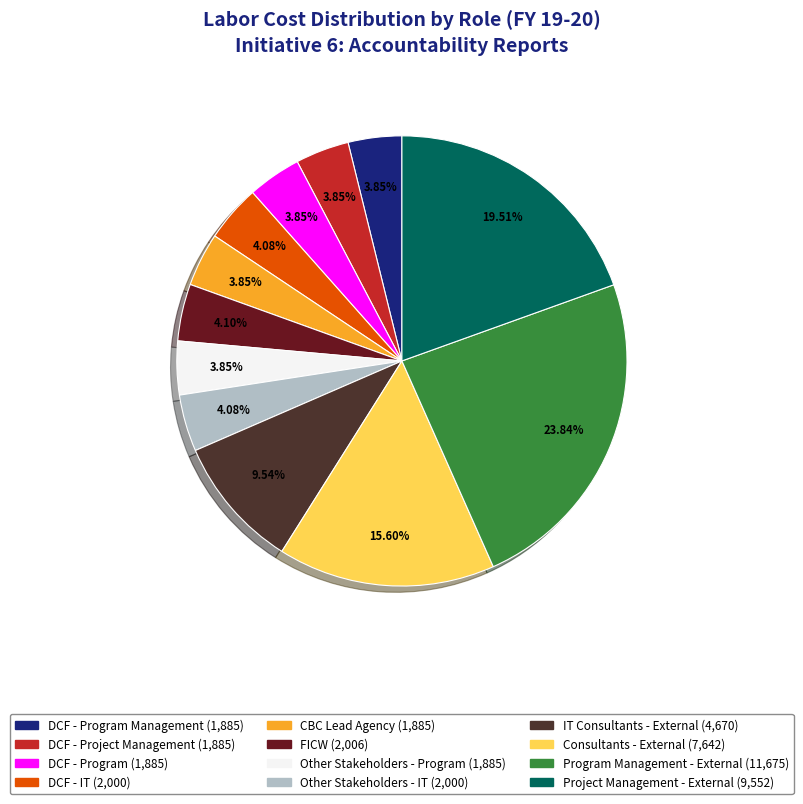

Is there a majority slice in this chart?

No